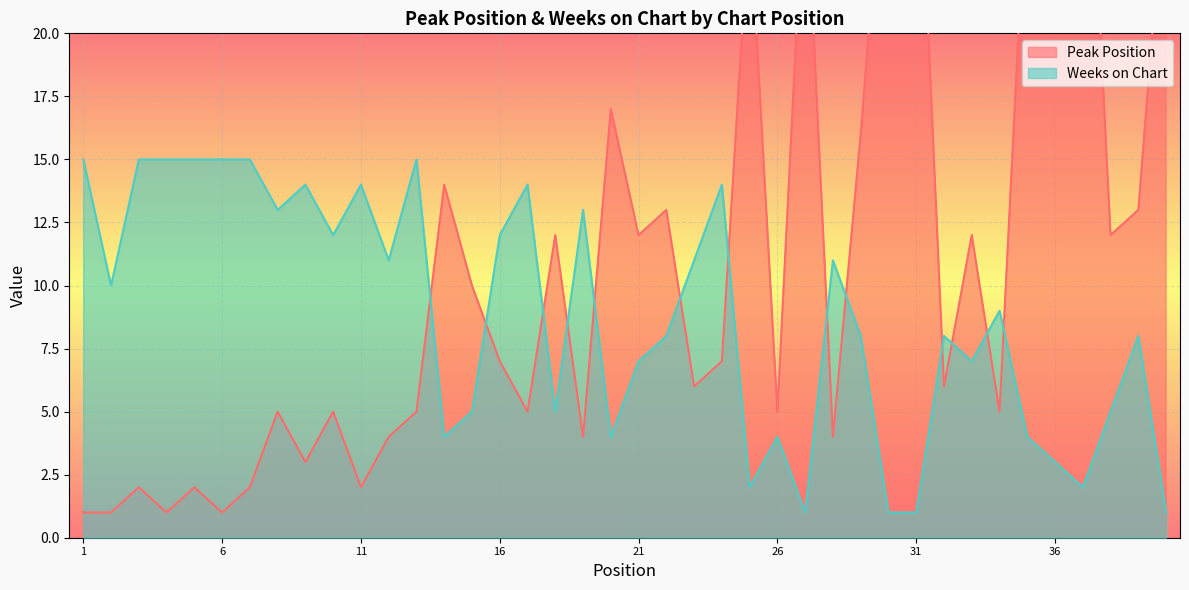

After their last crossing, which series has the higher values: Peak Position or Weeks on Chart?

Peak Position